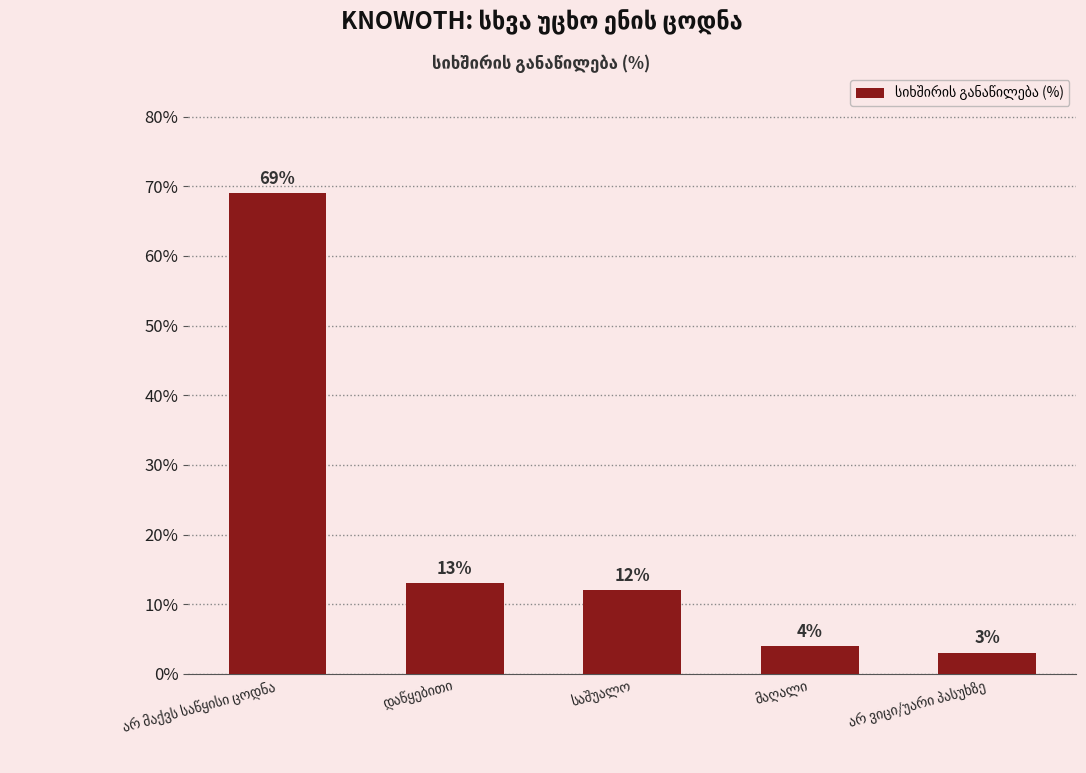

How many series are shown in this chart?

1